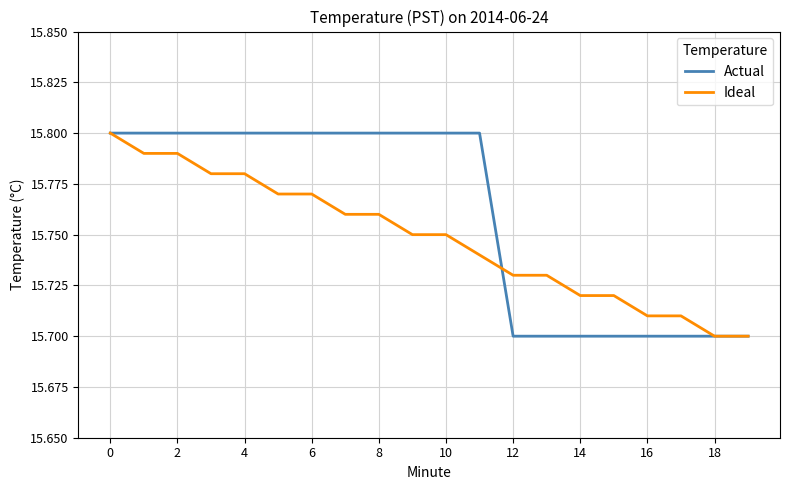

Which series has the largest total across all categories?

Actual